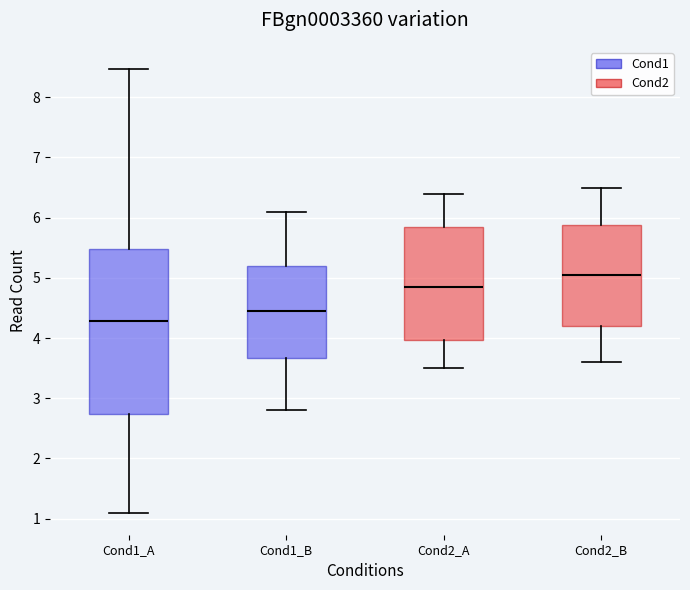

Reading left to right, transcribe this box plot: for each box, give where its median line is, the range the box spans, and where its two whiskers end, as read against the y-axis. The values are not printed on the chart, so give them approximately, as read against the axis.

Cond1_A: median 4.3, box 2.7 to 5.5, whiskers 1.1 to 8.5
Cond1_B: median 4.5, box 3.7 to 5.2, whiskers 2.8 to 6.1
Cond2_A: median 4.9, box 4.0 to 5.9, whiskers 3.5 to 6.4
Cond2_B: median 5.1, box 4.2 to 5.9, whiskers 3.6 to 6.5